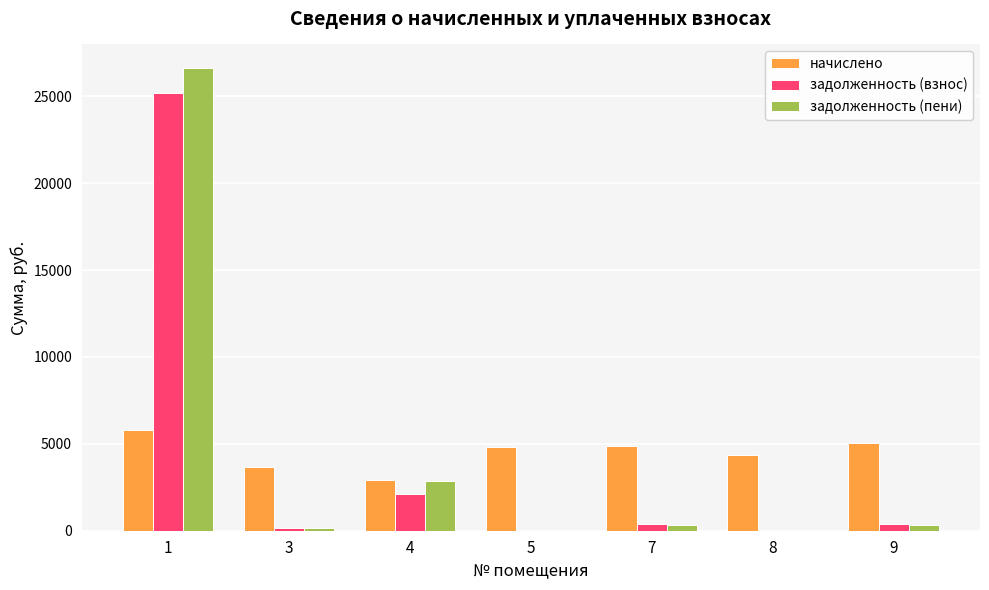

Is the value of начислено at 7 greater than the value of задолженность (взнос) at 7?

Yes